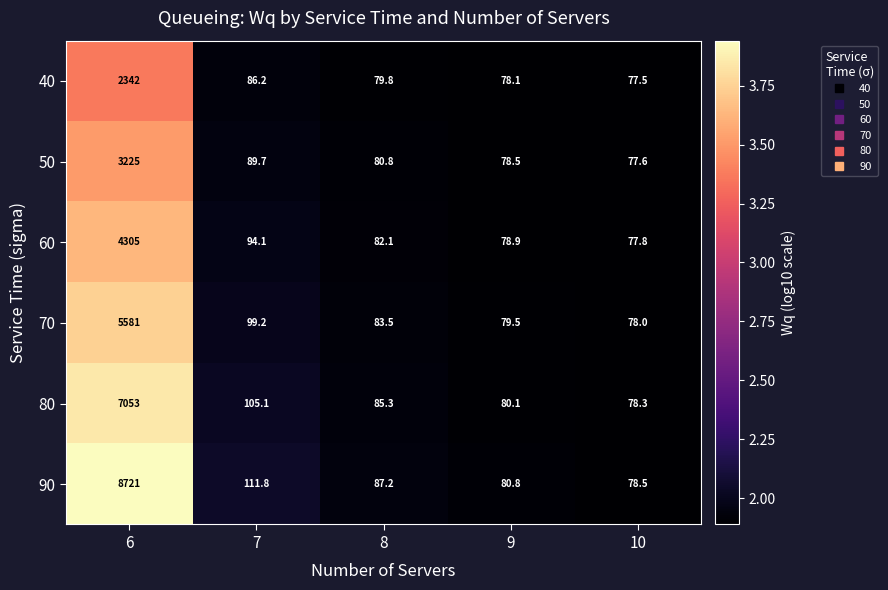

What is the spread (max minus min) of values at 7?

25.6